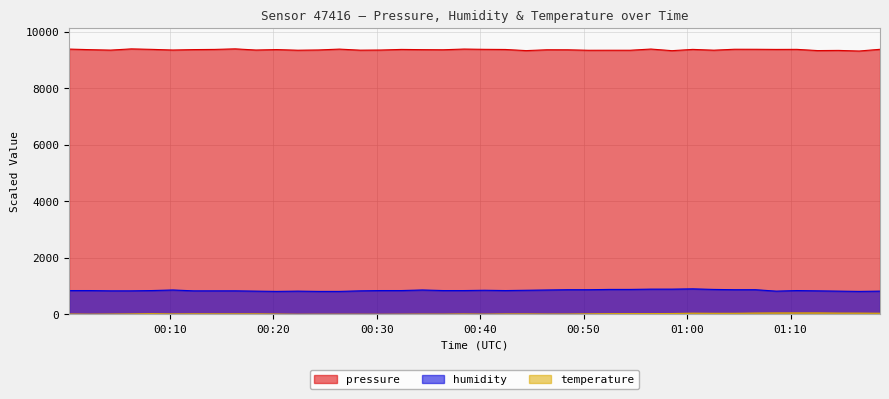

Which category has the lowest value in the temperature series?

2024-01-16T00:20:20